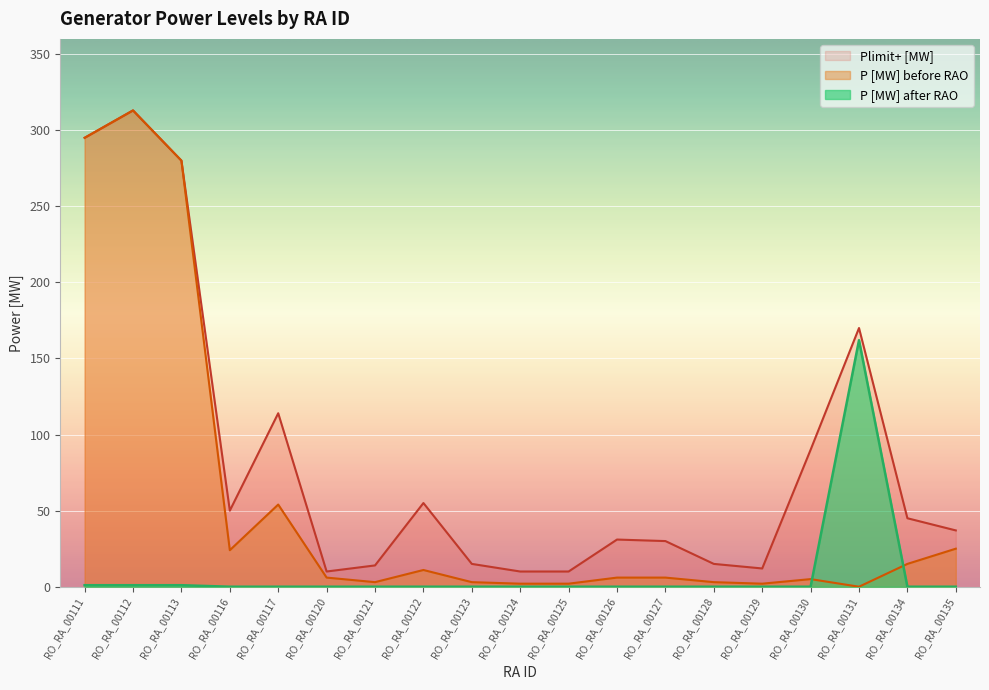

Between RO_RA_00135 and RO_RA_00129, which is larger?

RO_RA_00135